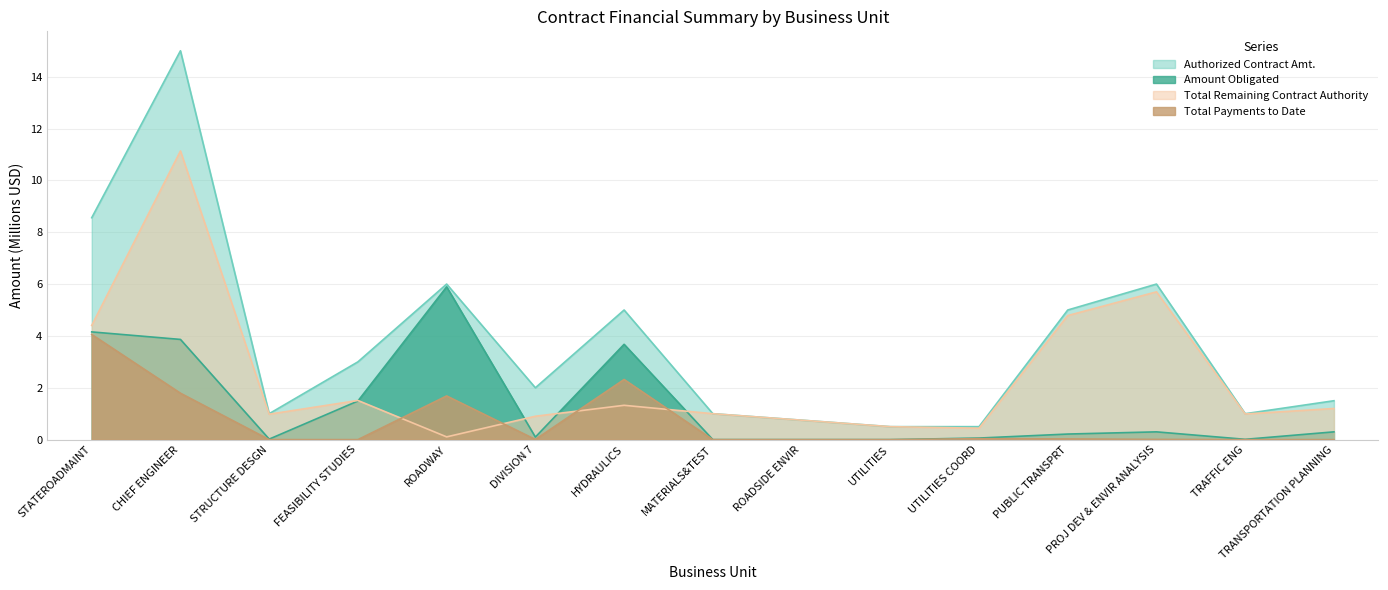

What is the difference between the maximum and minimum values in the Authorized Contract Amt. series?

14.5